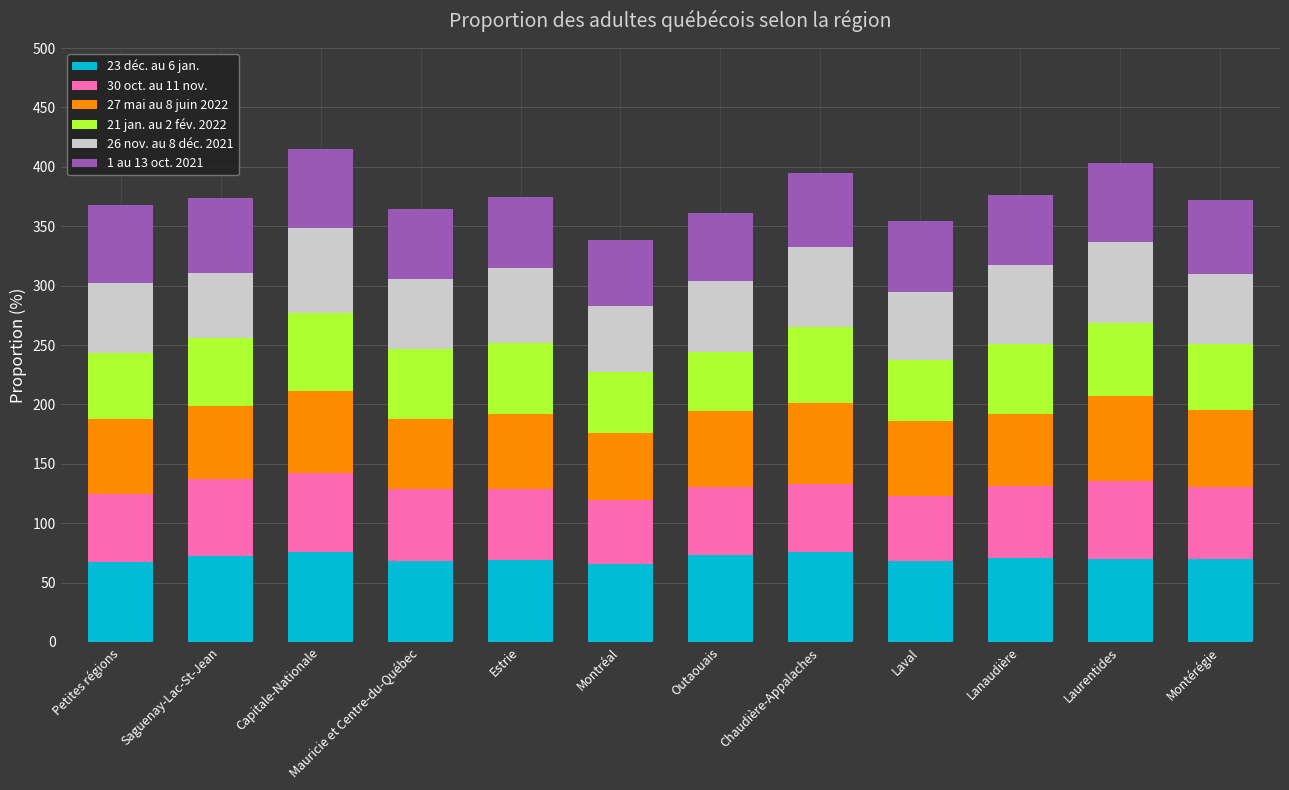

The value of 23 déc. au 6 jan. at Capitale-Nationale is 76.1. True or false?

True